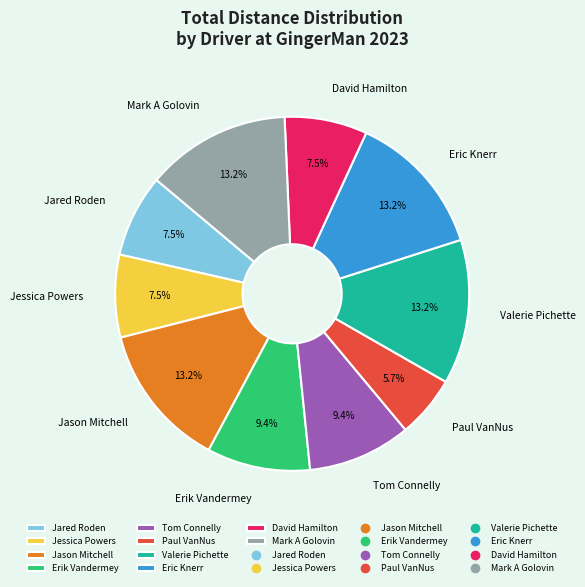

To the nearest percent, what is the difference between the David Hamilton and Paul VanNus slice percentages?

2%